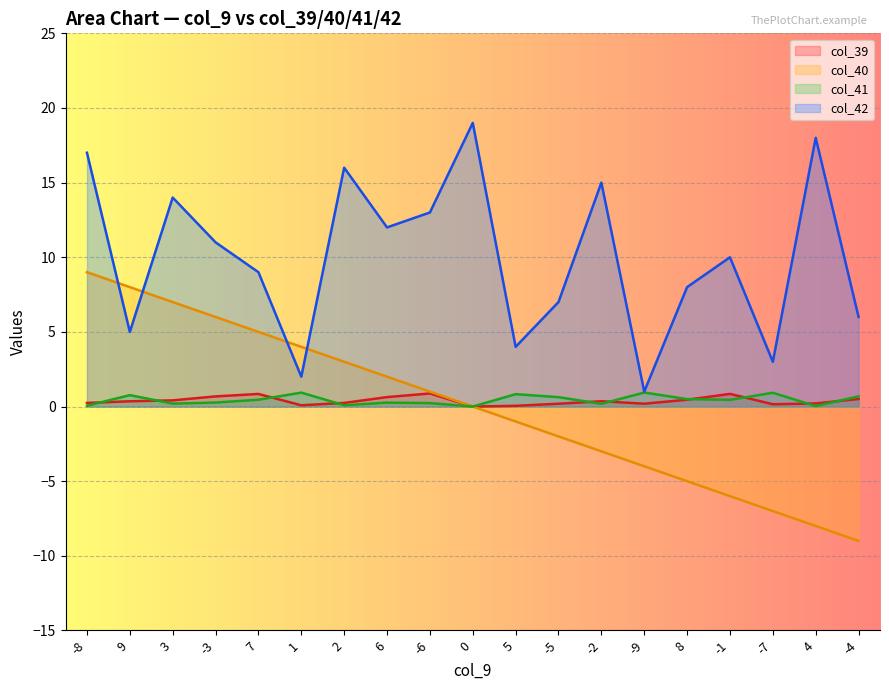

At which label does col_42 first exceed 10?

-8